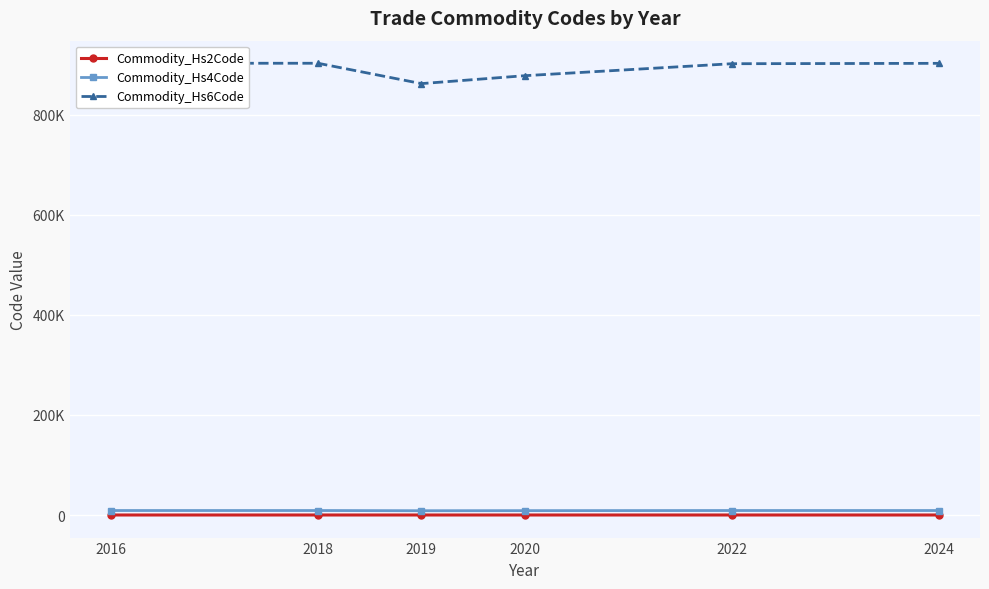

Which series has the widest spread of values?

Commodity_Hs6Code